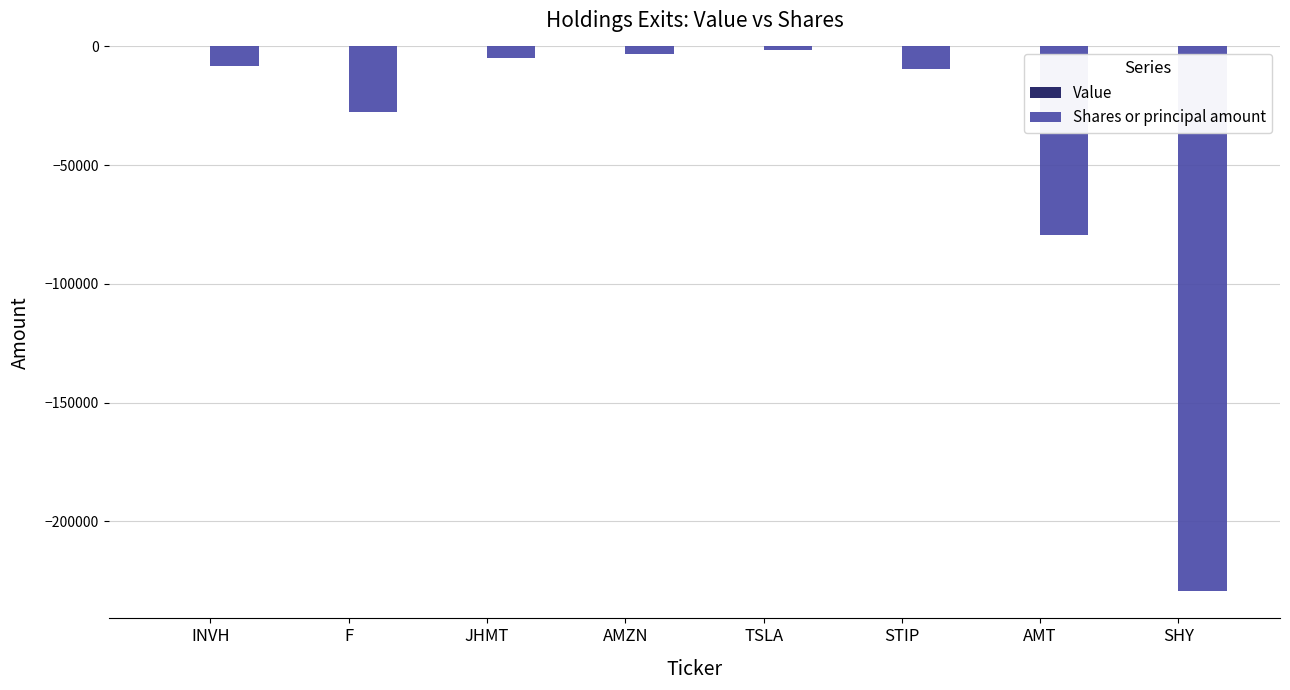

Which has a higher value, TSLA or AMT?

TSLA